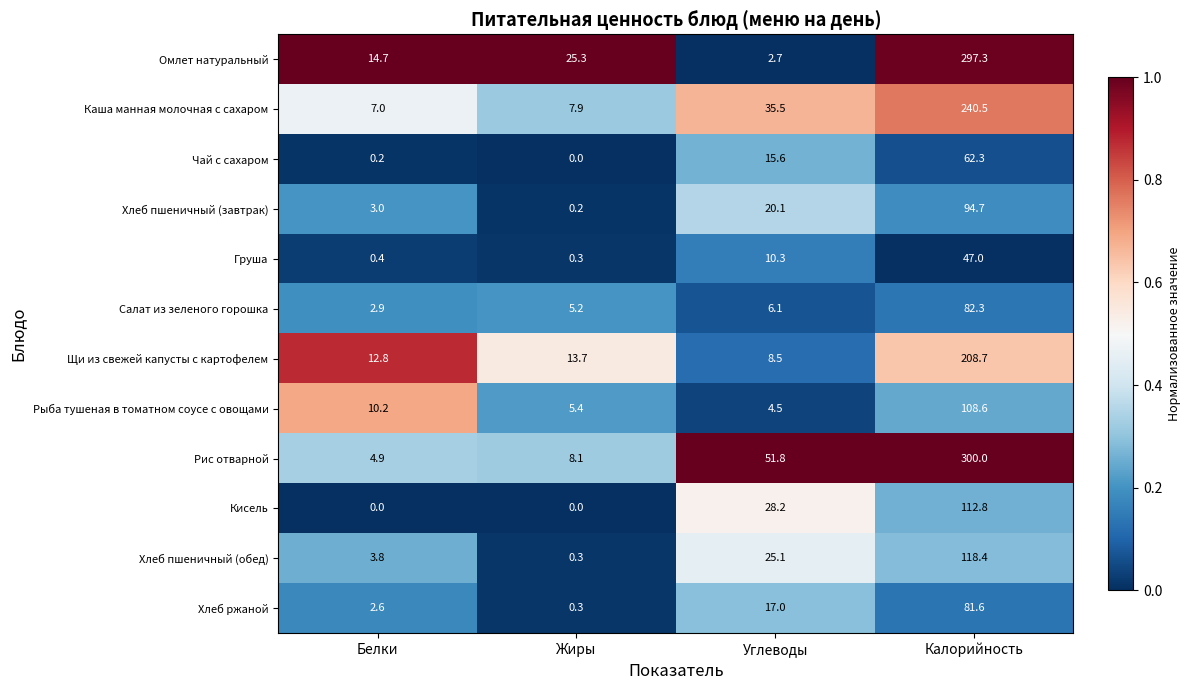

What is the difference between the highest and lowest values at Жиры?

25.3